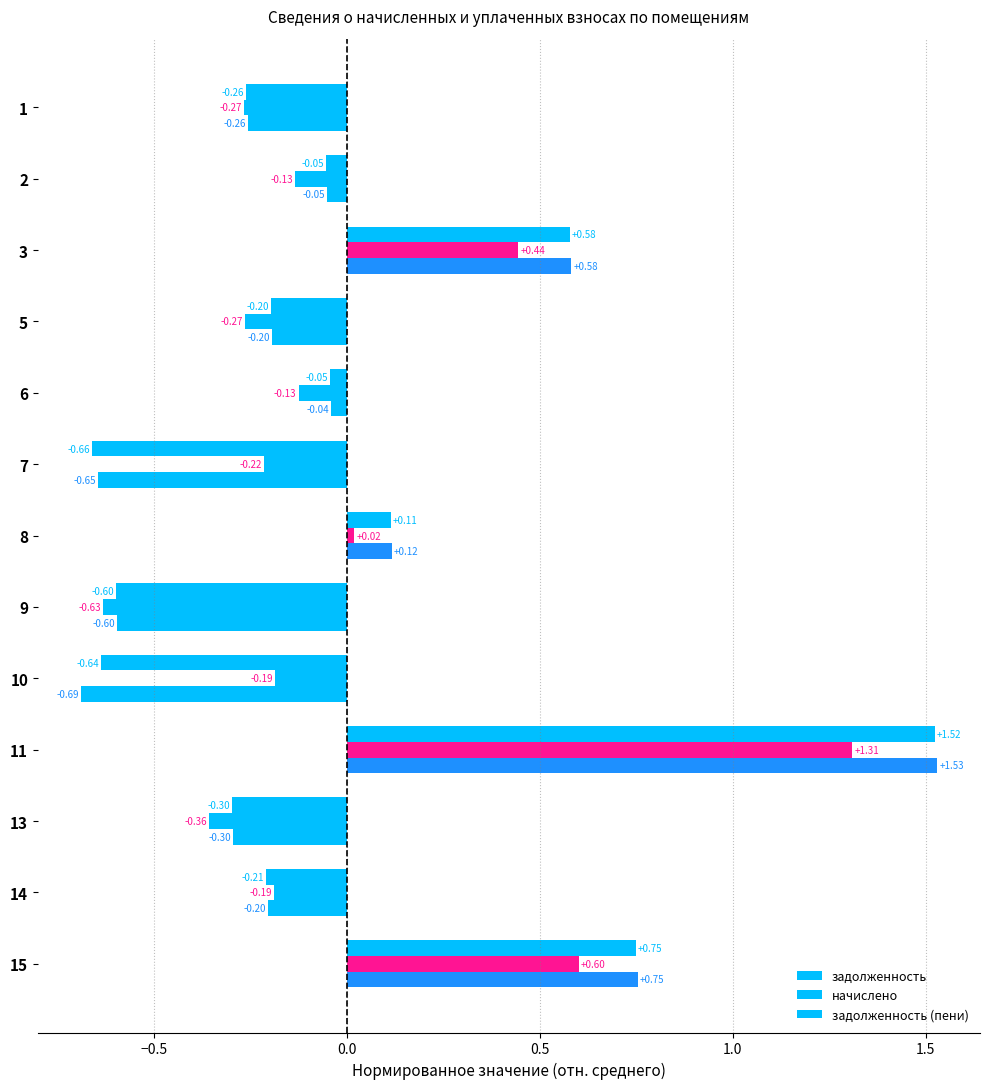

How many positive values does the задолженность series have?

4